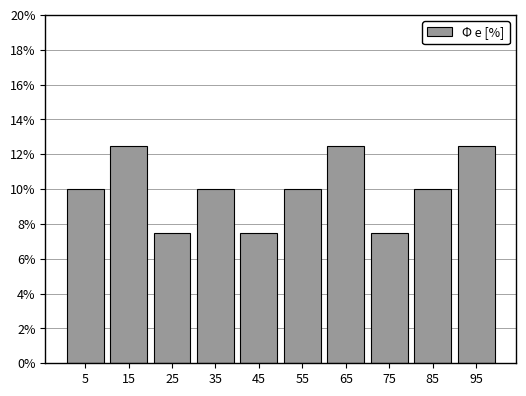

Reading left to right, extract all data points from this chart.

5=10.0	15=12.5	25=7.5	35=10.0	45=7.5	55=10.0	65=12.5	75=7.5	85=10.0	95=12.5